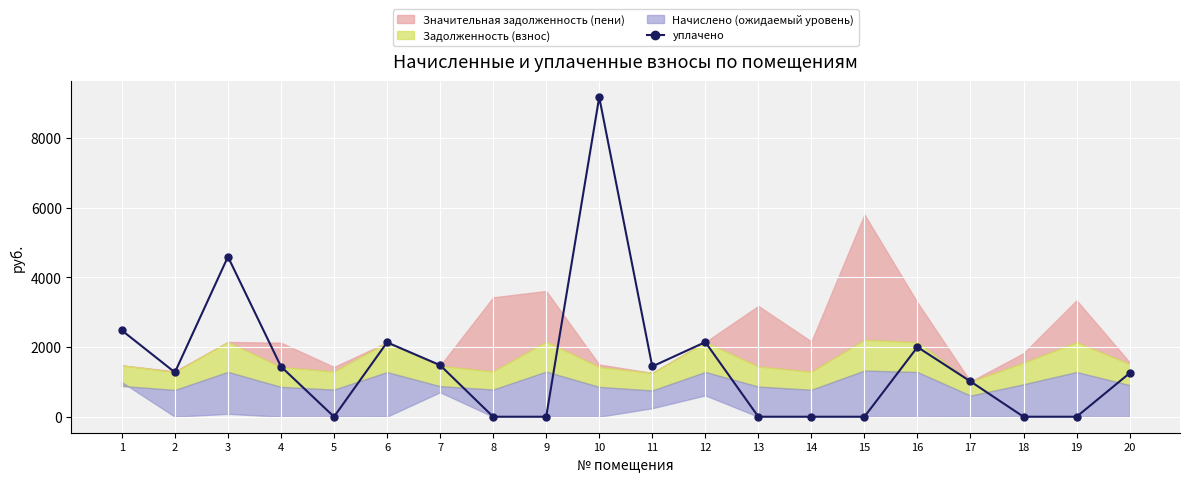

What is the change in value from 1 to 3?

+2114.6